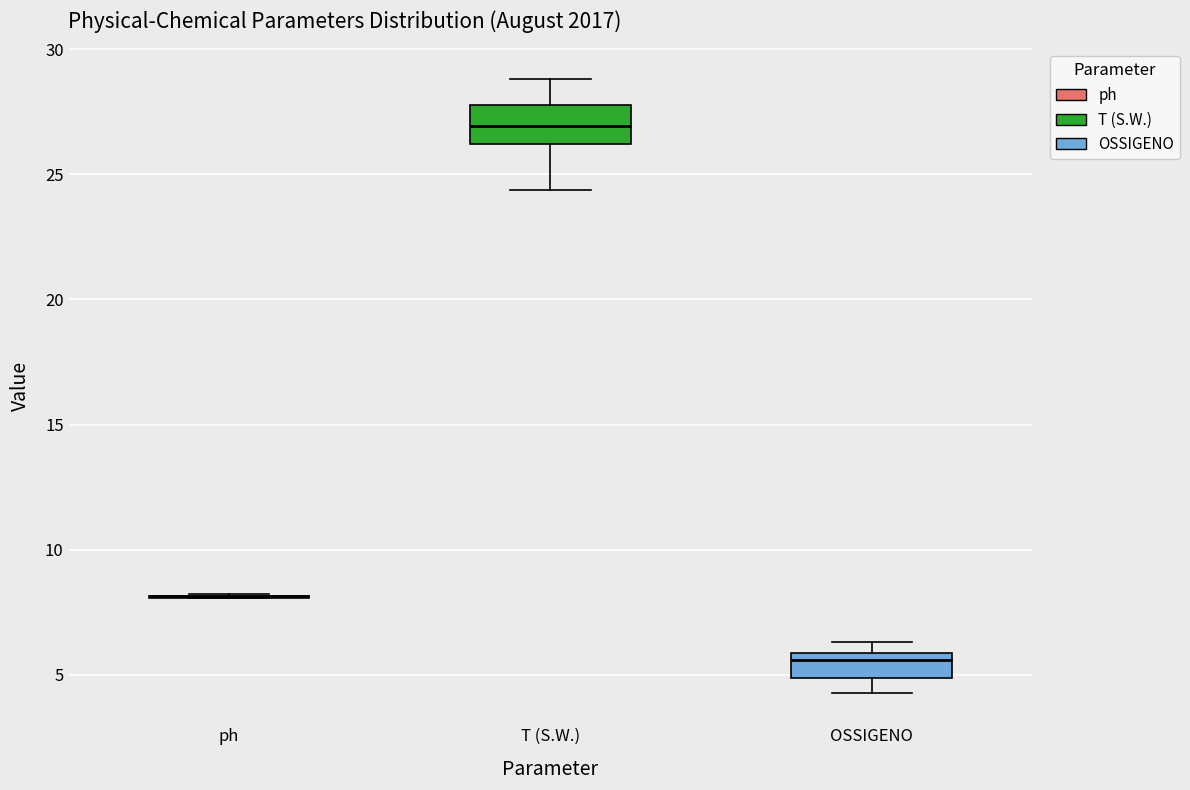

Reading left to right, read every box against the y-axis: the position of its median line, the range the box covers, and the ends of its whiskers. The values are not printed on the chart, so give them approximately, as read against the axis.

ph: box collapsed to a line at 8.0, whiskers 8.0 to 8.0
T (S.W.): median 27.0, box 26.0 to 28.0, whiskers 24.5 to 29.0
OSSIGENO: median 5.5, box 5.0 to 6.0, whiskers 4.5 to 6.5